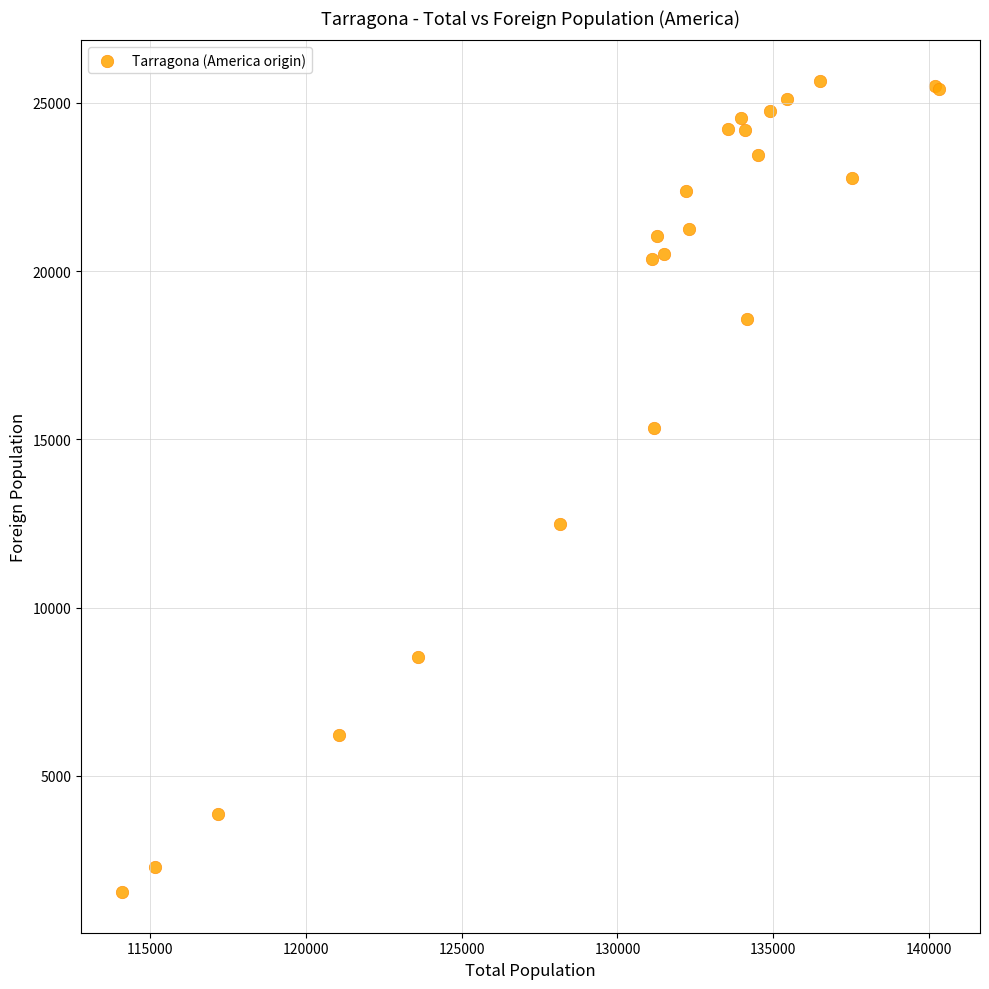

What Y value in the scatter plot is closest to 13600?

12501